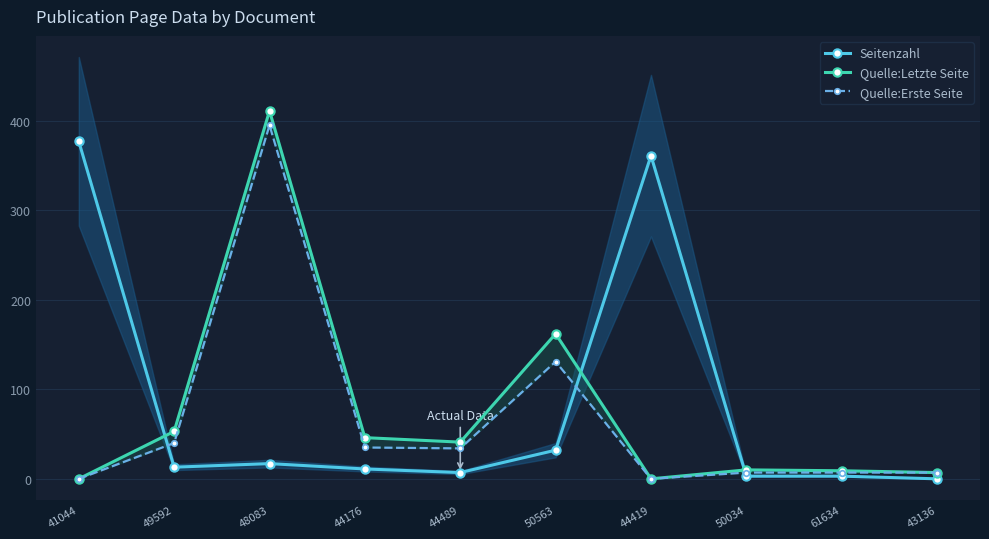

What is the average value of the Seitenzahl series?

82